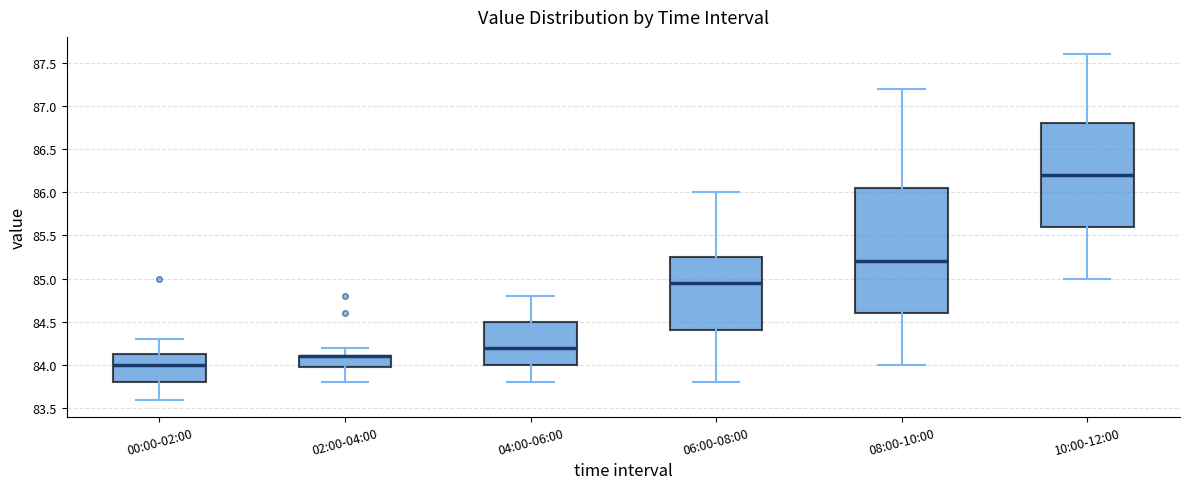

Reading left to right, read every box against the y-axis: the position of its median line, the range the box covers, and the ends of its whiskers. The values are not printed on the chart, so give them approximately, as read against the axis.

00:00-02:00: median 84.00, box 83.80 to 84.15, whiskers 83.60 to 84.30
02:00-04:00: median 84.10 (drawn on the box's upper edge), box 84.00 to 84.10, whiskers 83.80 to 84.20
04:00-06:00: median 84.20, box 84.00 to 84.50, whiskers 83.80 to 84.80
06:00-08:00: median 84.95, box 84.40 to 85.25, whiskers 83.80 to 86.00
08:00-10:00: median 85.20, box 84.60 to 86.05, whiskers 84.00 to 87.20
10:00-12:00: median 86.20, box 85.60 to 86.80, whiskers 85.00 to 87.60